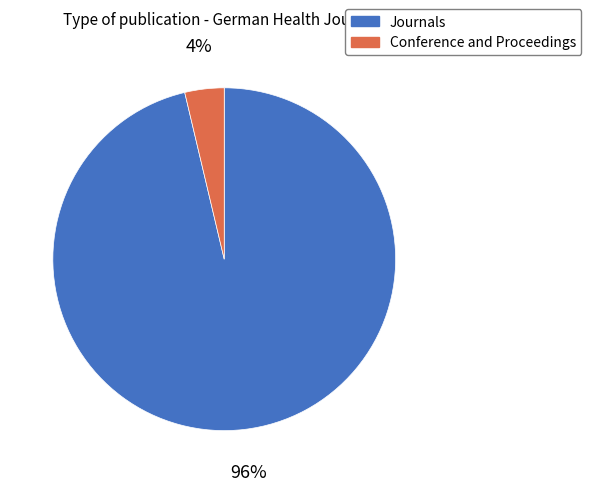

To the nearest percent, what is the average slice percentage?

50%